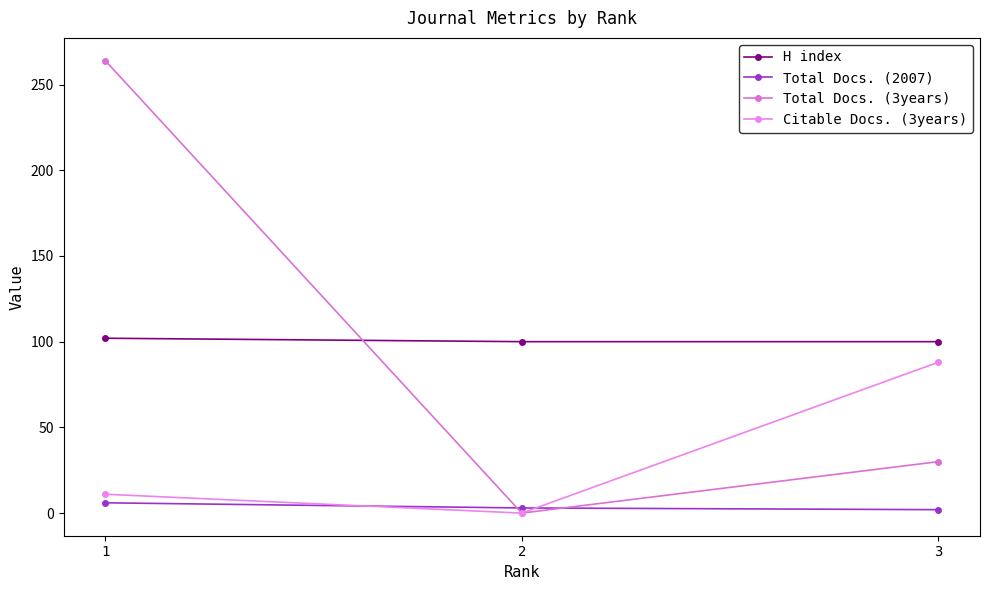

Count the number of data series in this chart.

4